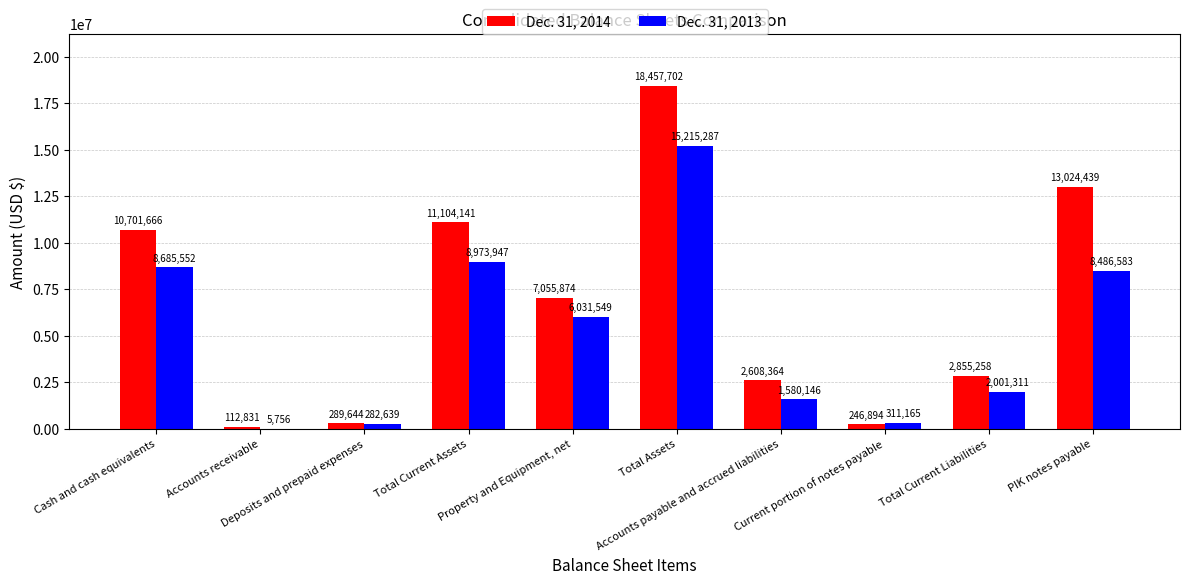

What is the total value across all series at Cash and cash equivalents?

19387218